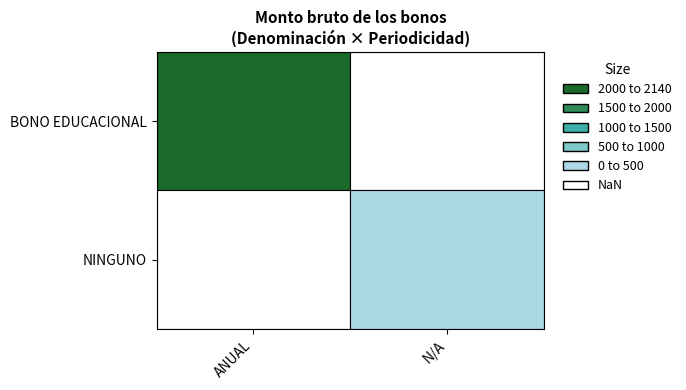

The value of BONO EDUCACIONAL at 8 is 3761. True or false?

False